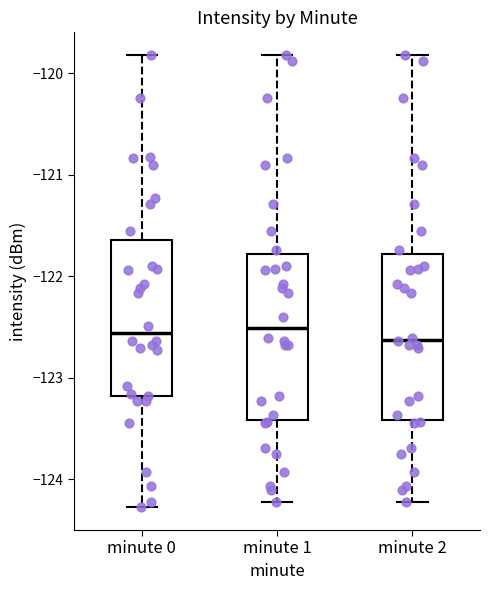

Reading left to right, read every box against the y-axis: the position of its median line, the range the box covers, and the ends of its whiskers. The values are not printed on the chart, so give them approximately, as read against the axis.

minute 0: median -122.6, box -123.2 to -121.6, whiskers -124.3 to -119.8
minute 1: median -122.5, box -123.4 to -121.8, whiskers -124.2 to -119.8
minute 2: median -122.6, box -123.4 to -121.8, whiskers -124.2 to -119.8